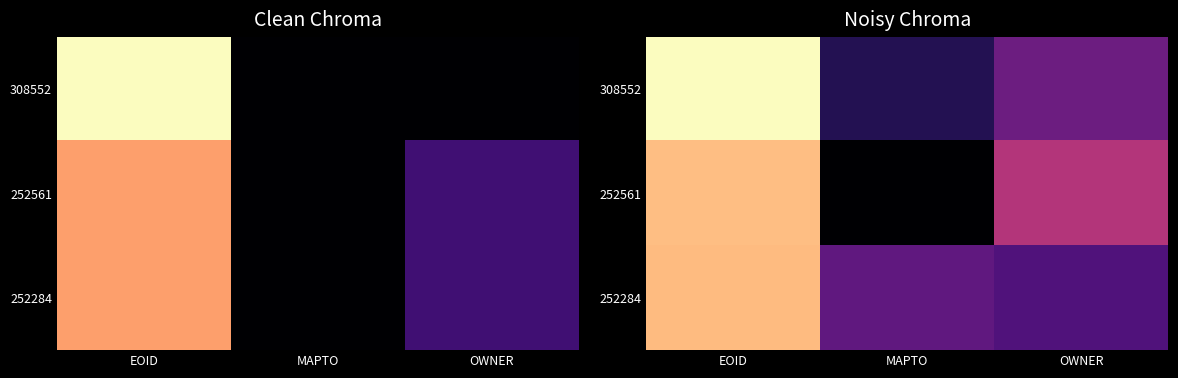

At how many categories does at least one series exceed 0?

3